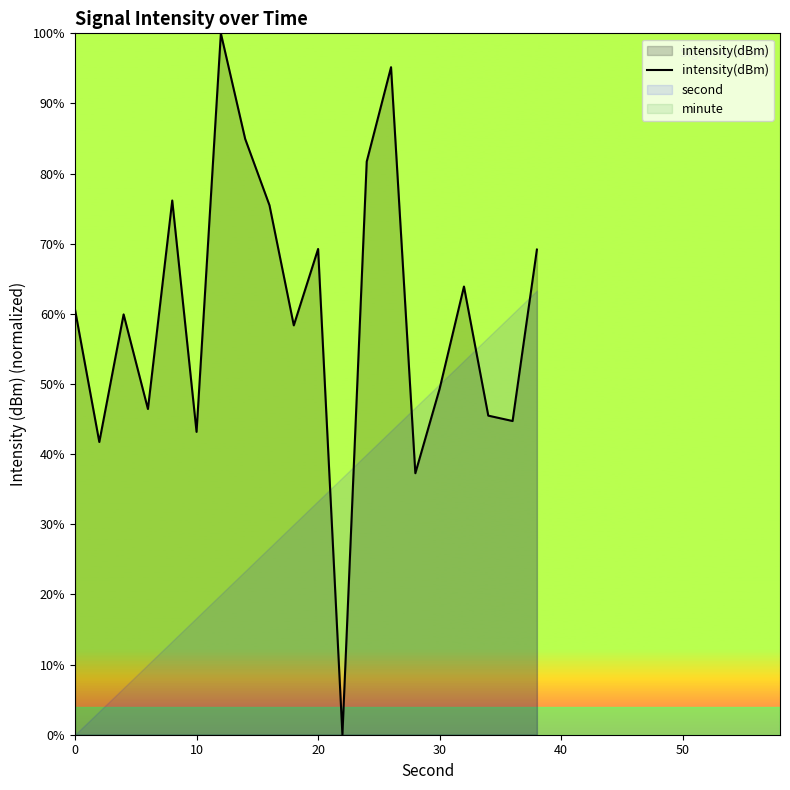

Does the chart display data point markers on the line(s)?

No